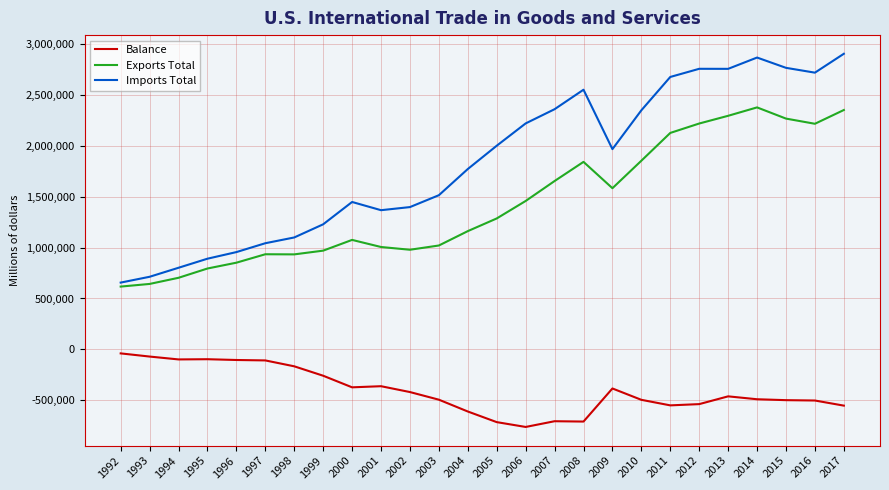

In Balance, how many points are lower than both neighbors (excluding endpoints)?

5